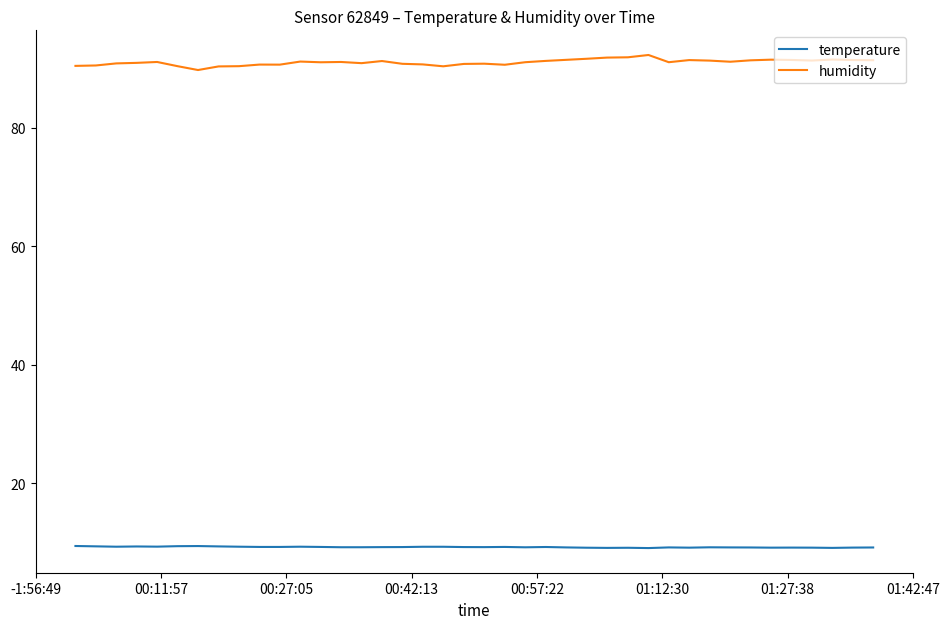

What is the greatest value displayed?

92.3